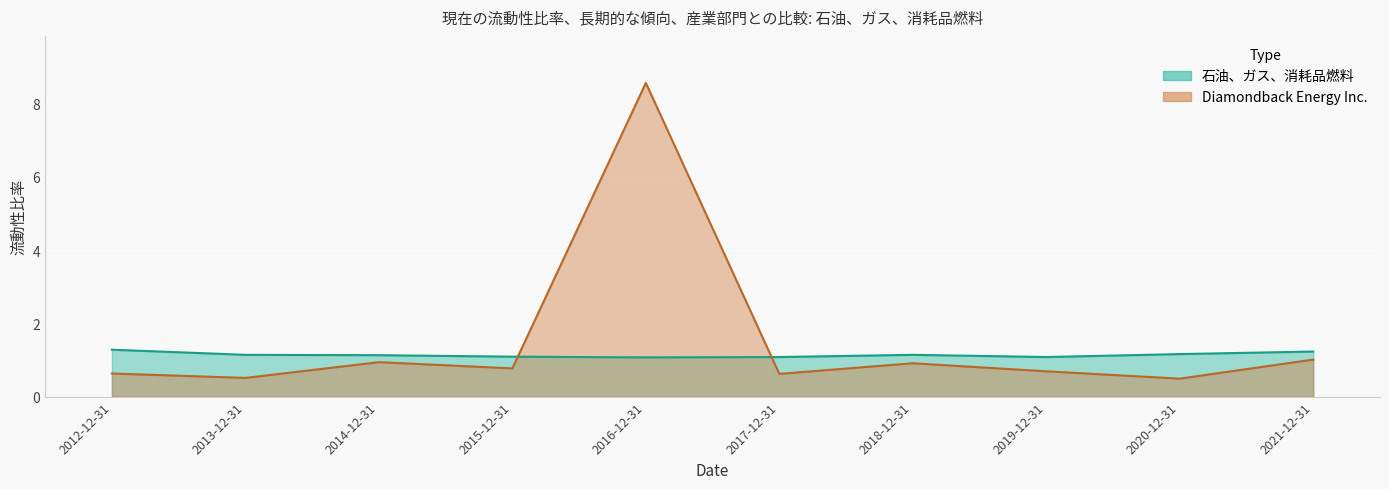

What is the total value across all series at 2021-12-31?

2.2